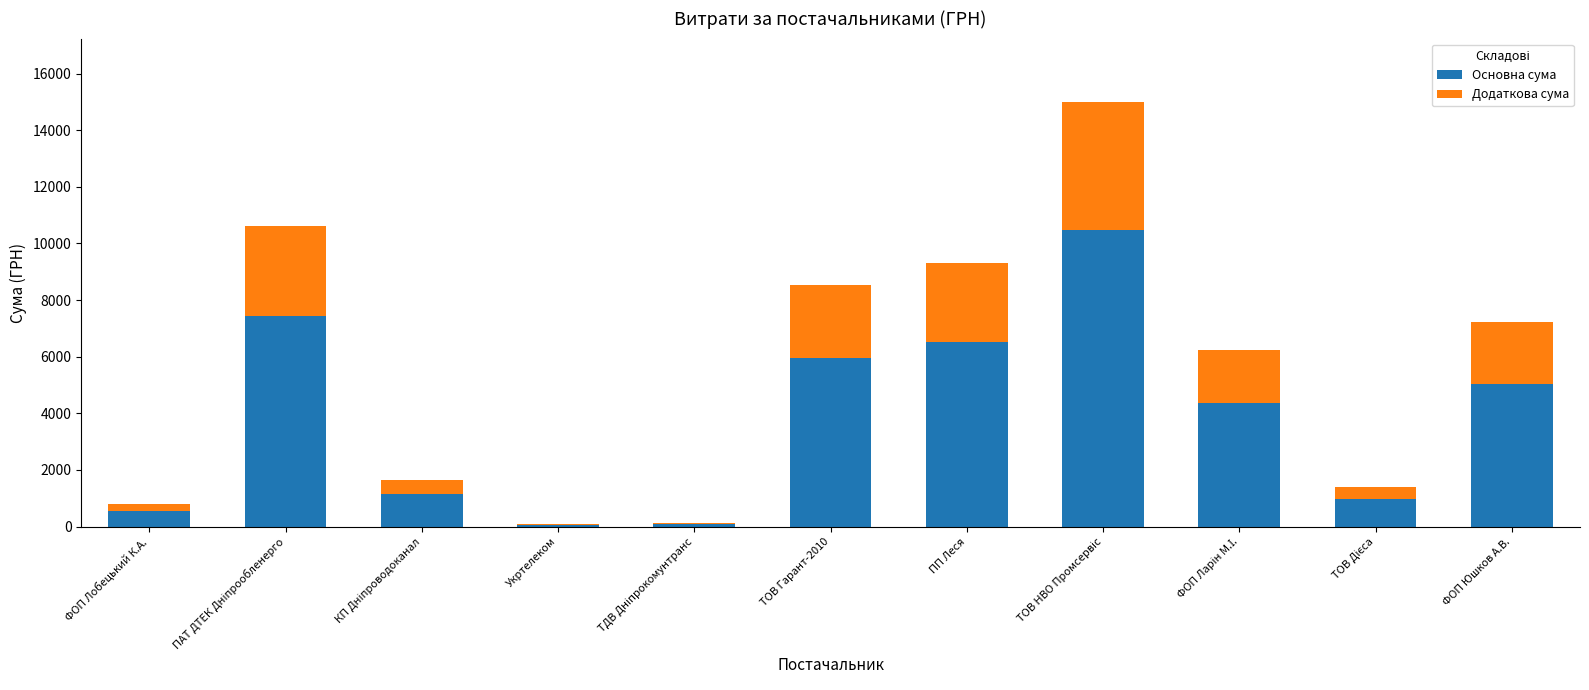

How many distinct data groups are displayed?

2